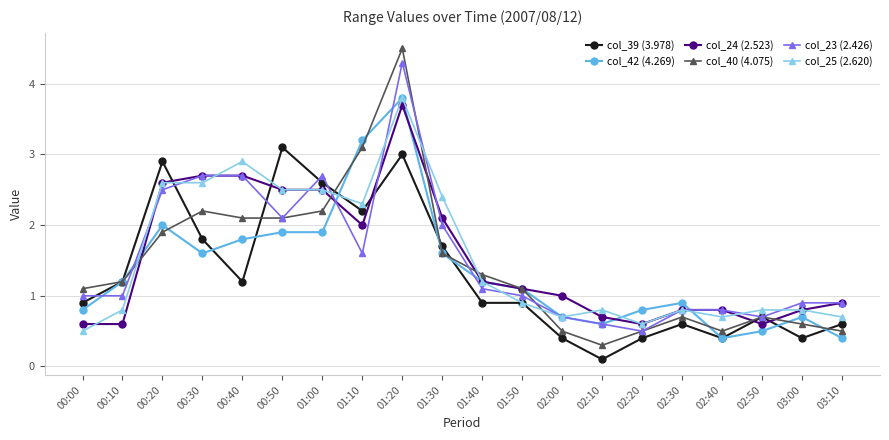

Is the value of col_24 (2.523) at 00:50 greater than the value of col_40 (4.075) at 01:50?

Yes